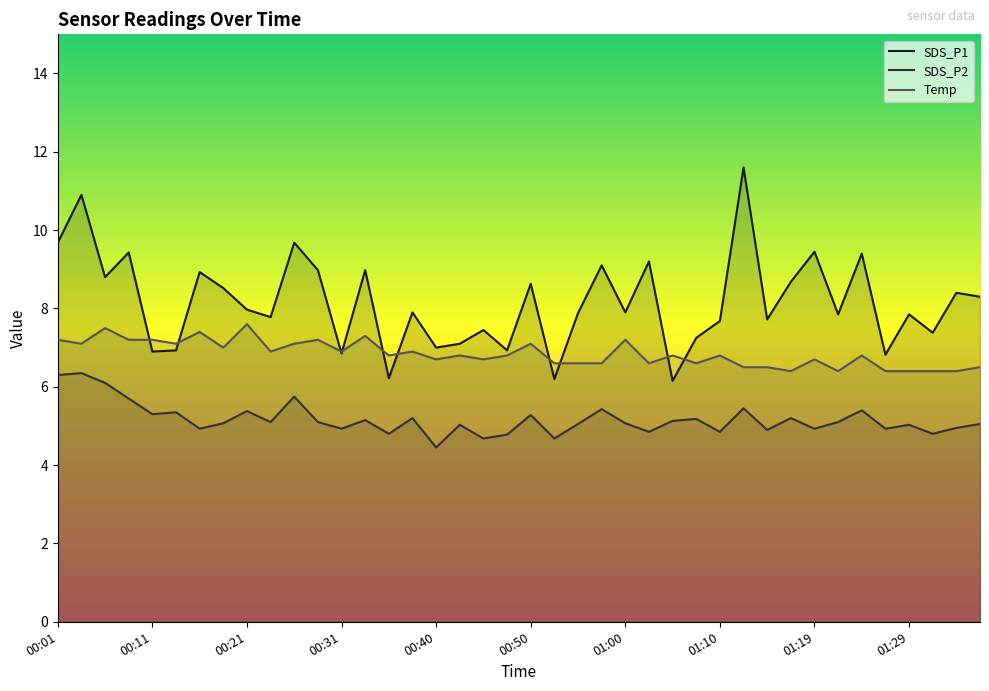

What is the average value of the SDS_P2 series?

5.2